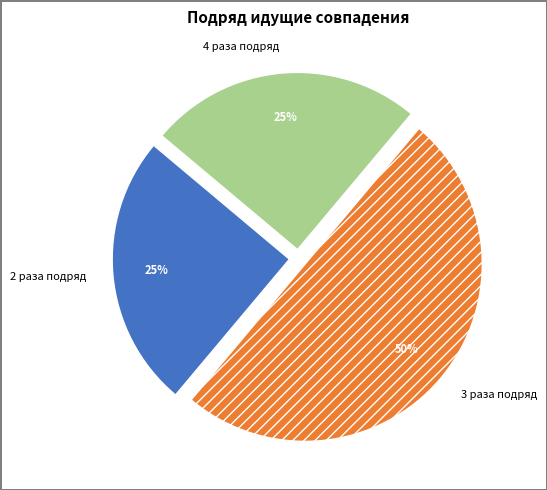

Is the sum of 4 раза подряд and 3 раза подряд greater than half?

Yes